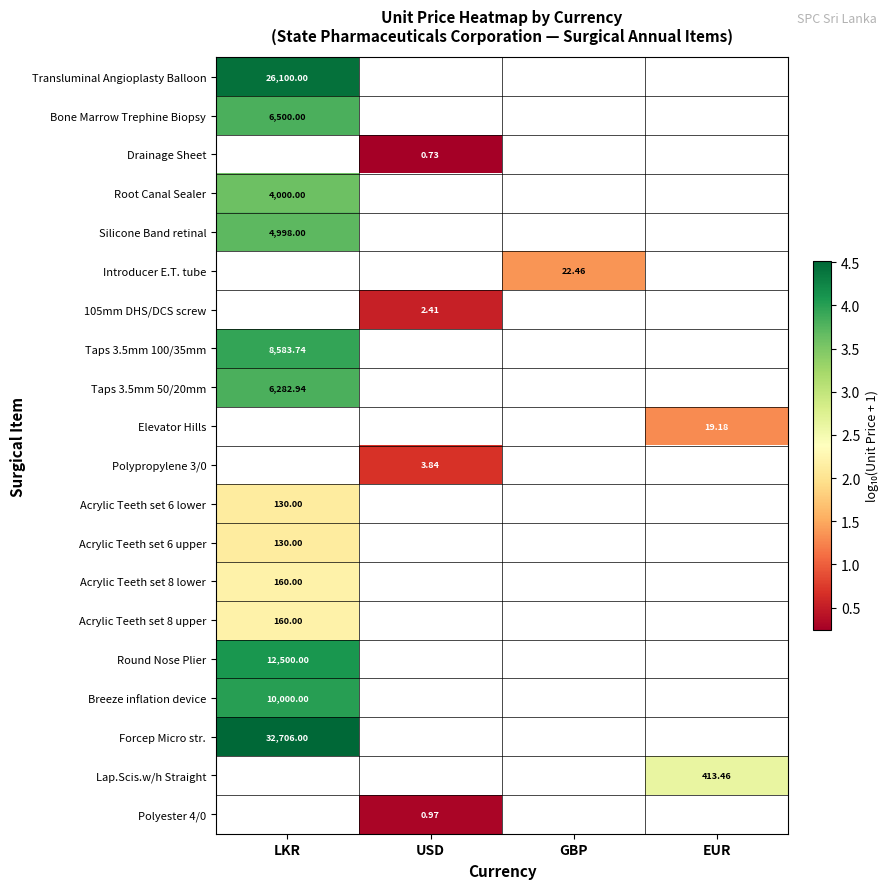

What is the minimum value for Forcep Micro str.?

4.5